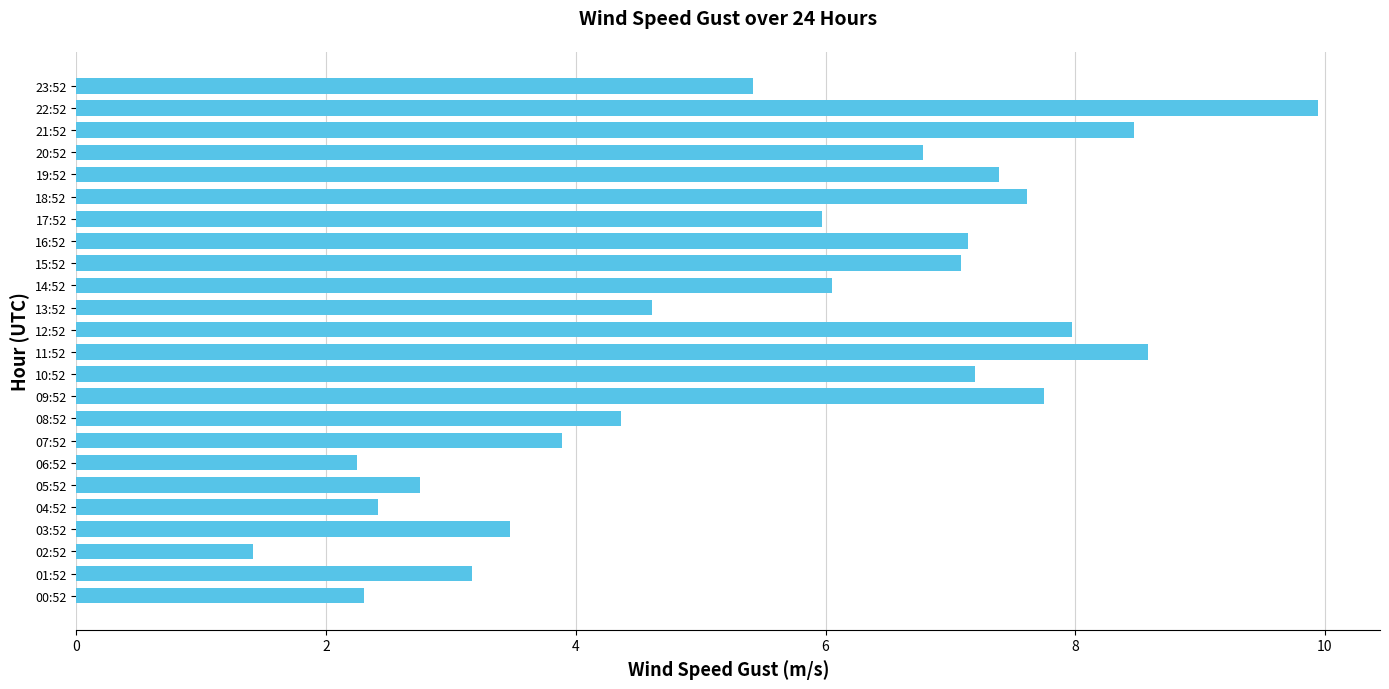

What value does the data have at 17:52?

6.0